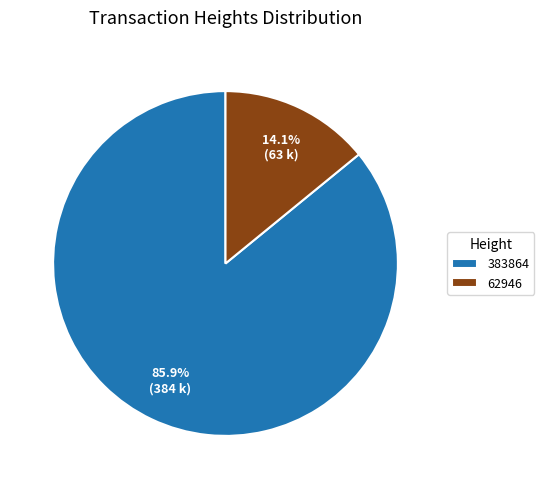

What is the smallest slice in the pie chart?

62946